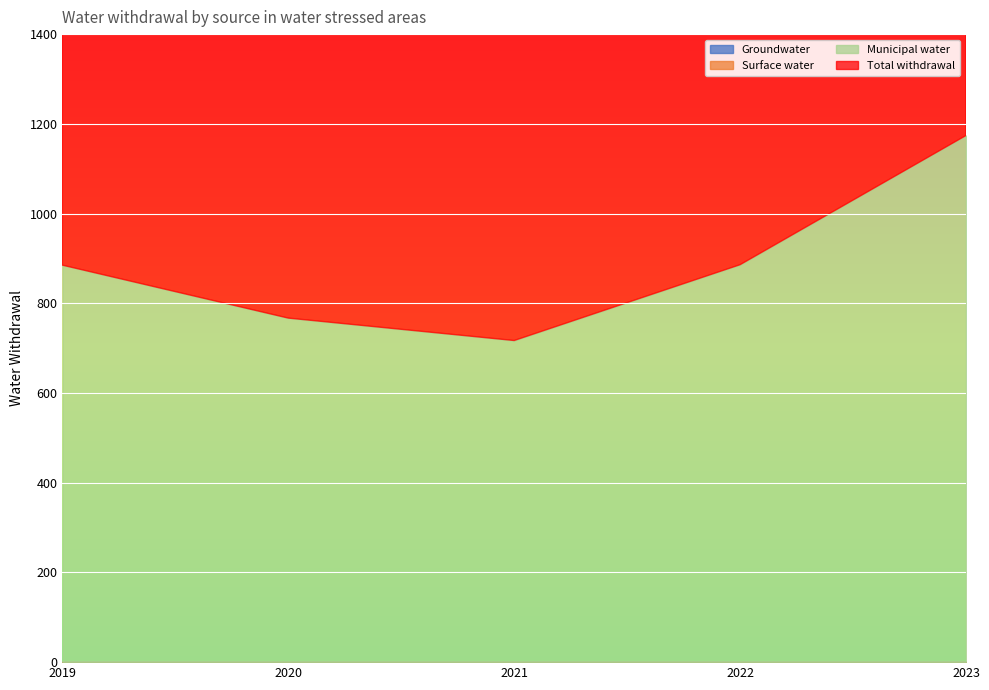

True or false: Total withdrawal has more than 1 points higher than both neighbors.

False